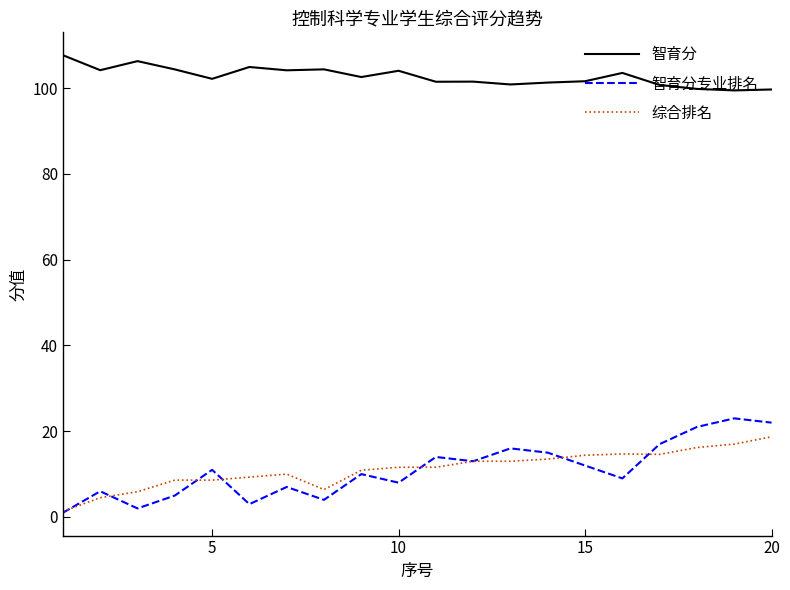

At how many categories does at least one series exceed 50?

20